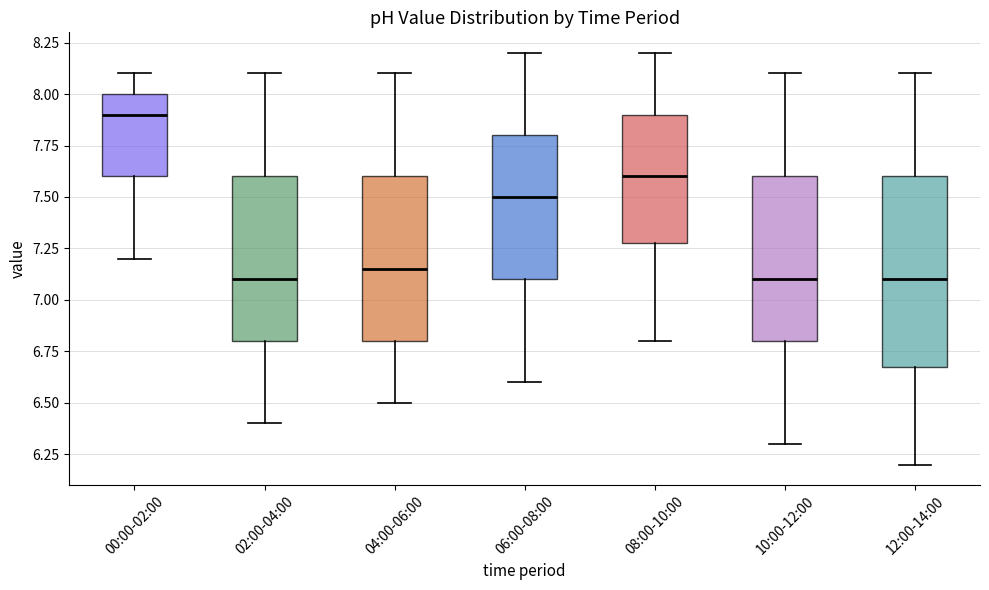

Which box's median line is the highest?

00:00-02:00